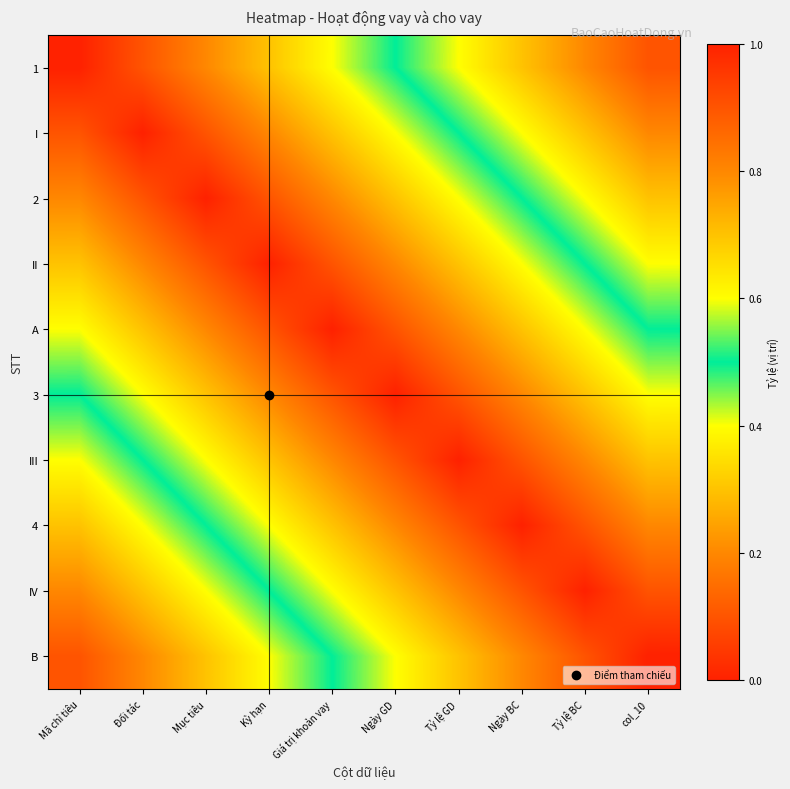

Between Tỷ lệ GD and Mục tiêu, which is larger?

Tỷ lệ GD